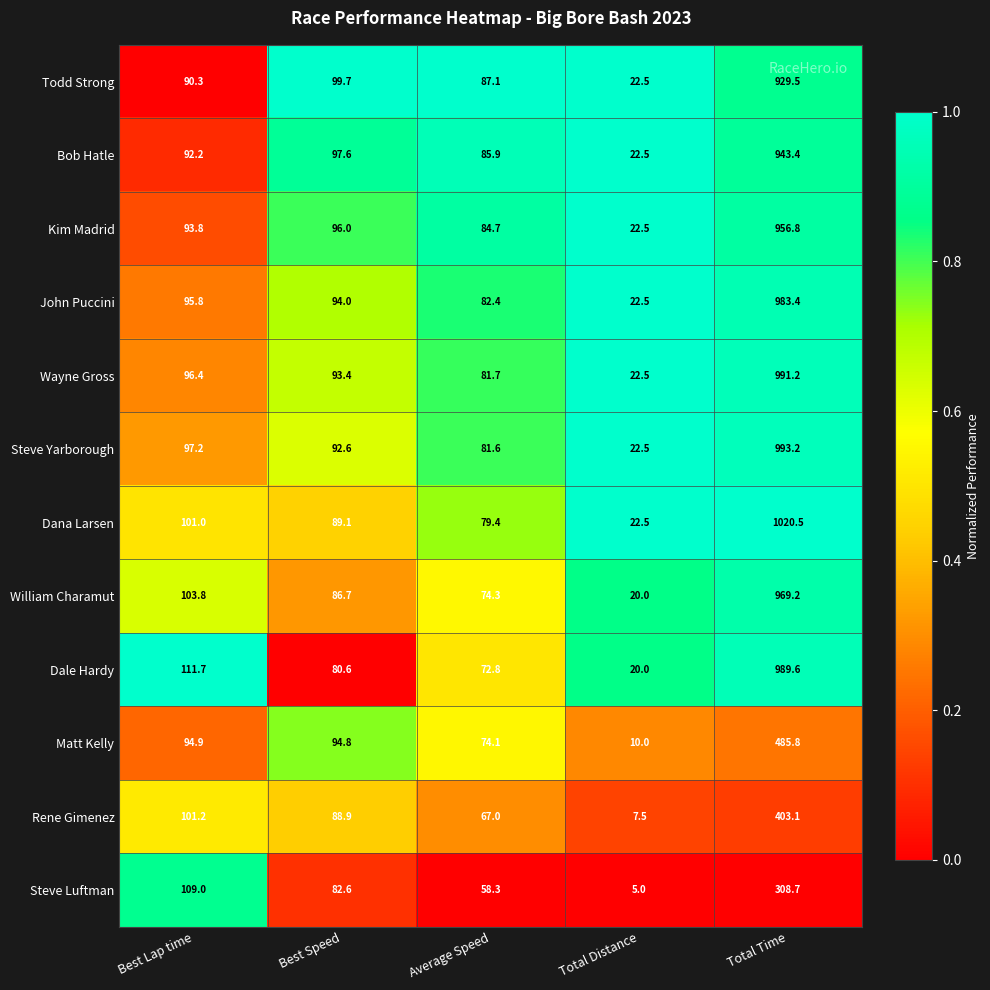

The value of Wayne Gross at Total Time is 991.2. True or false?

True